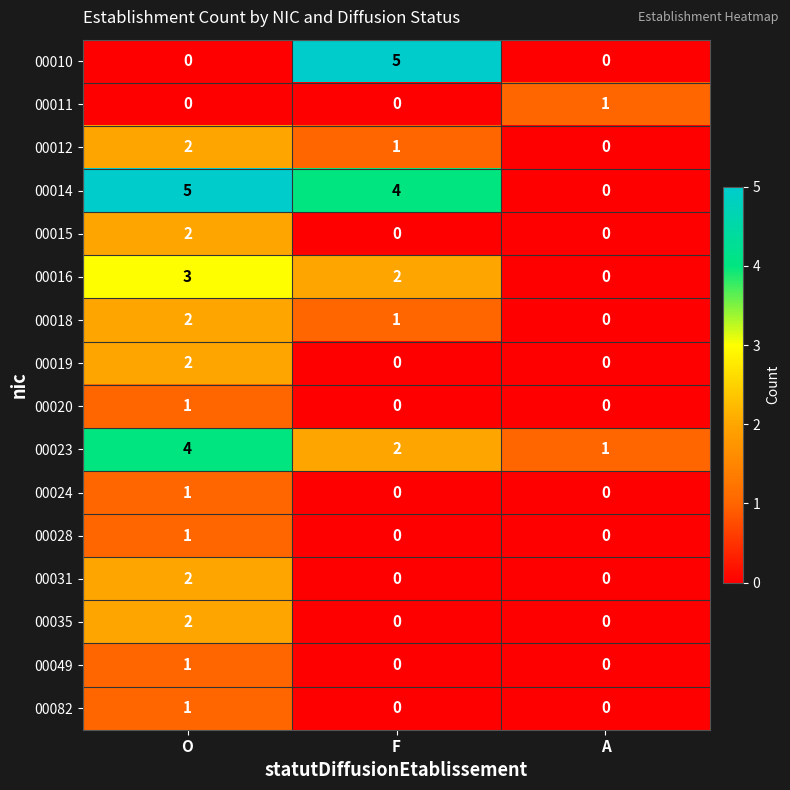

The value of 00012 at F is 1. True or false?

True